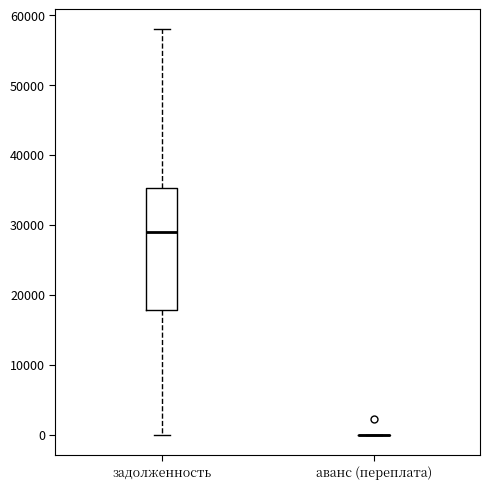

Reading left to right, transcribe this box plot: for each box, give where its median line is, the range the box spans, and where its two whiskers end, as read against the y-axis. The values are not printed on the chart, so give them approximately, as read against the axis.

задолженность: median 29000, box 18000 to 35000, whiskers 0 to 58000
аванс (переплата): box collapsed to a line at 0, whiskers 0 to 0